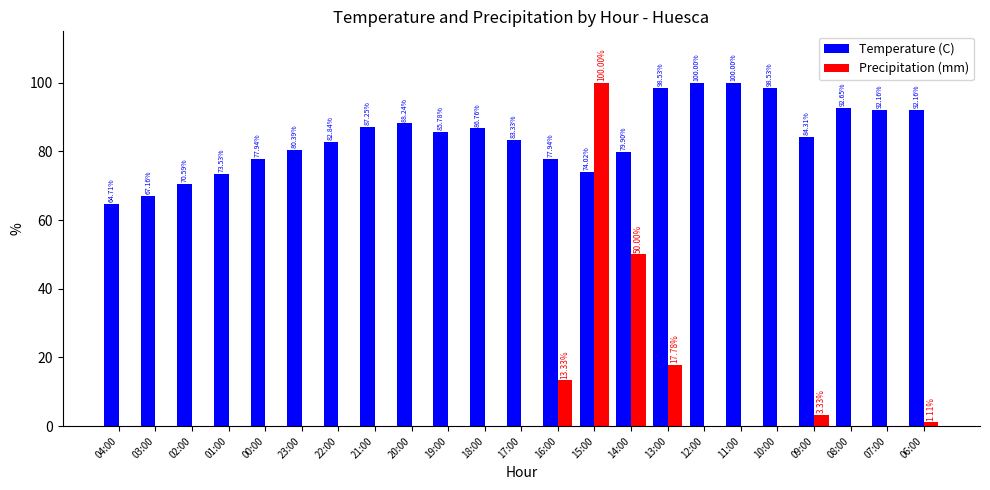

Between 17:00 and 10:00, which series saw the biggest shift?

Temperature (C)